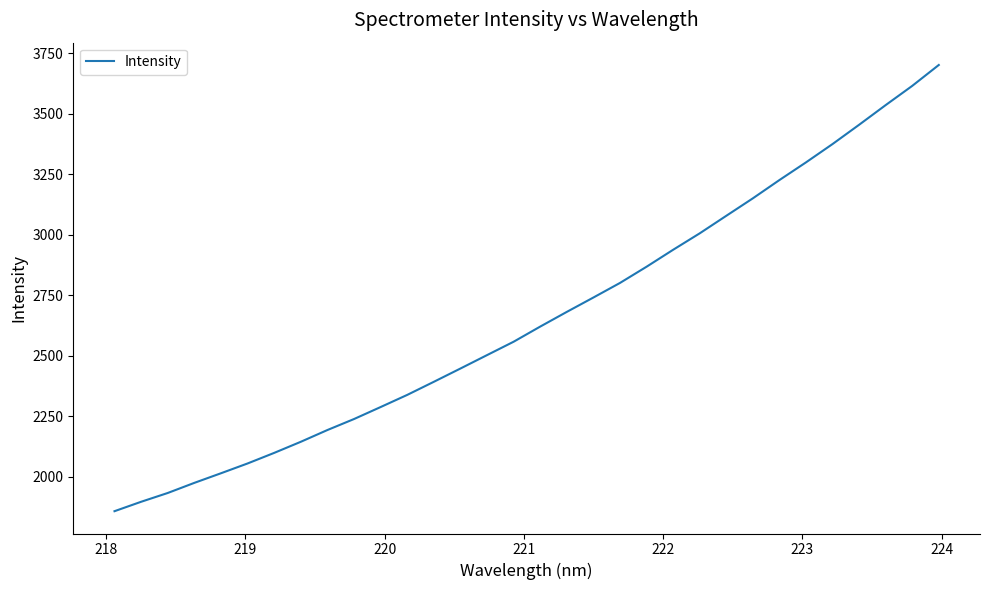

How many categories are shown in the chart?

32